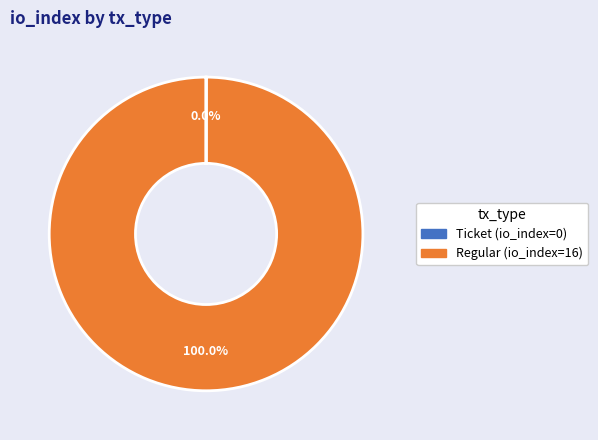

What is the majority slice?

Regular (io_index=16)